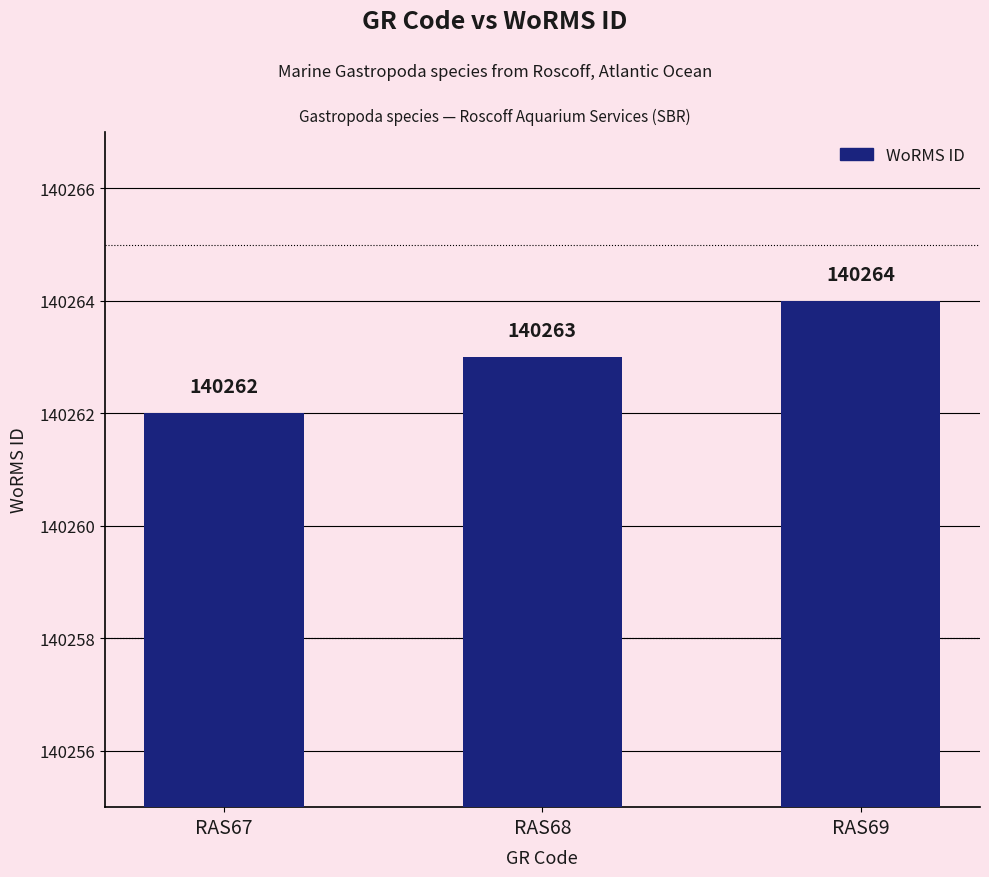

Which category has the lowest value across all series?

RAS67